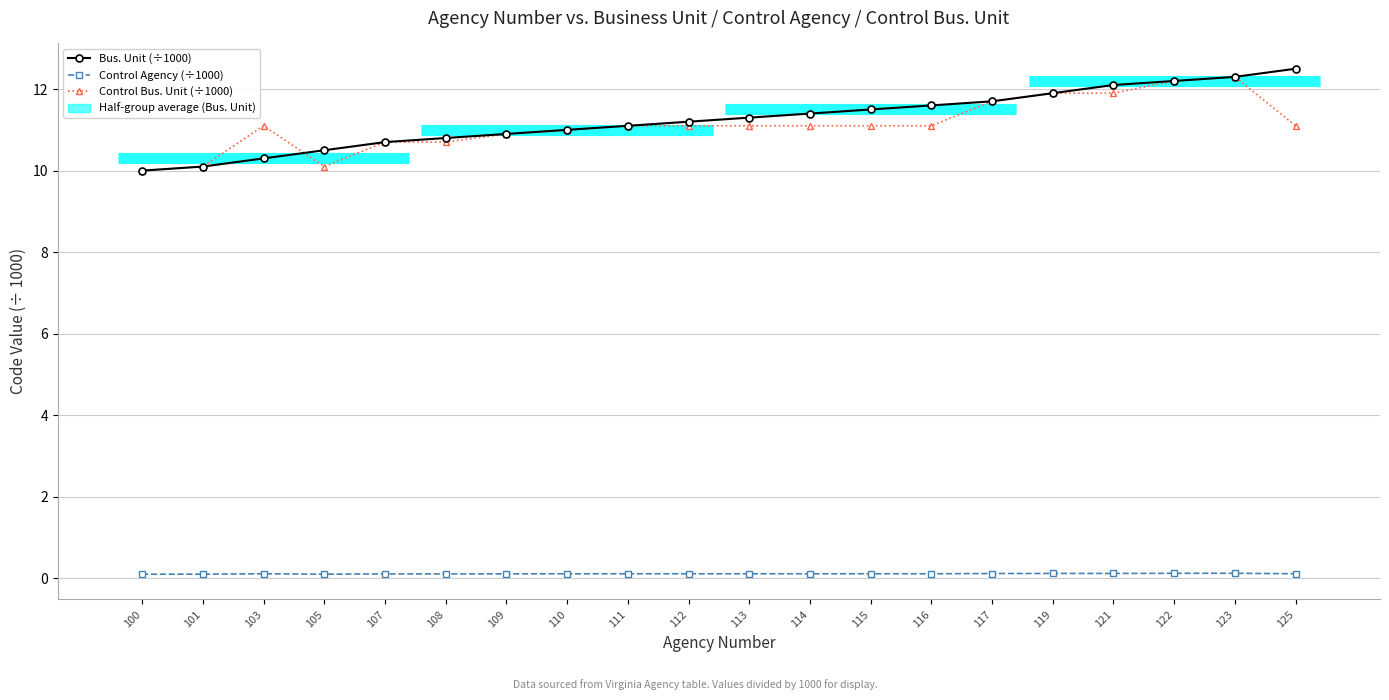

At which label does Control Agency (÷1000) reach its peak?

123